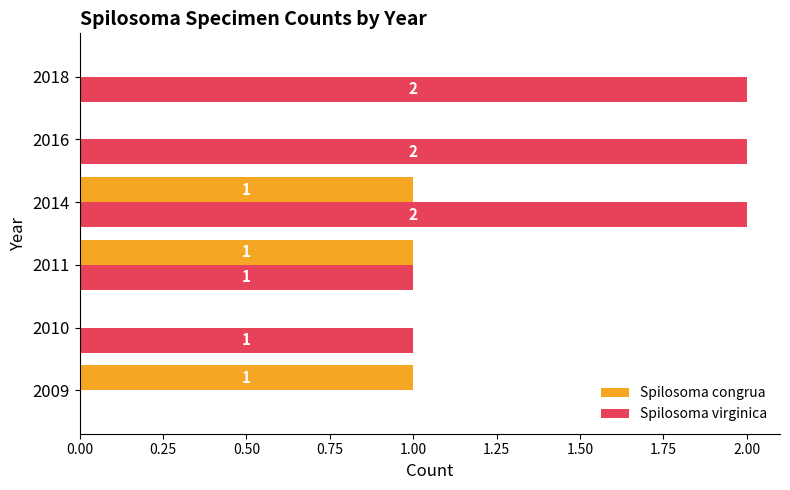

What are all the series names shown in the legend?

Spilosoma congrua, Spilosoma virginica